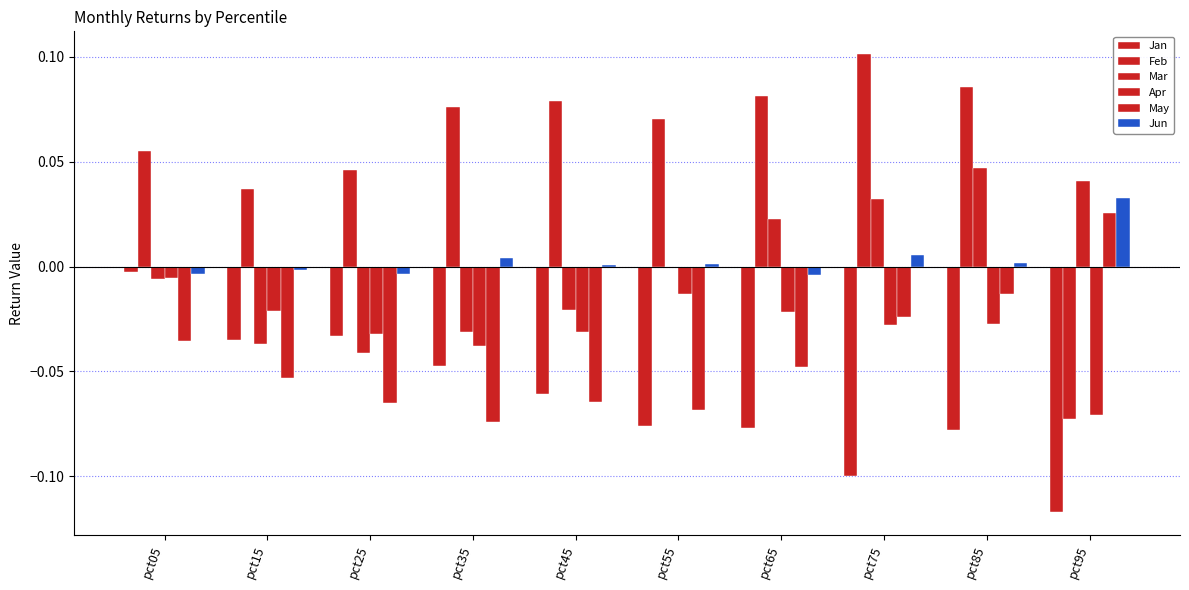

How many series are shown in this chart?

6